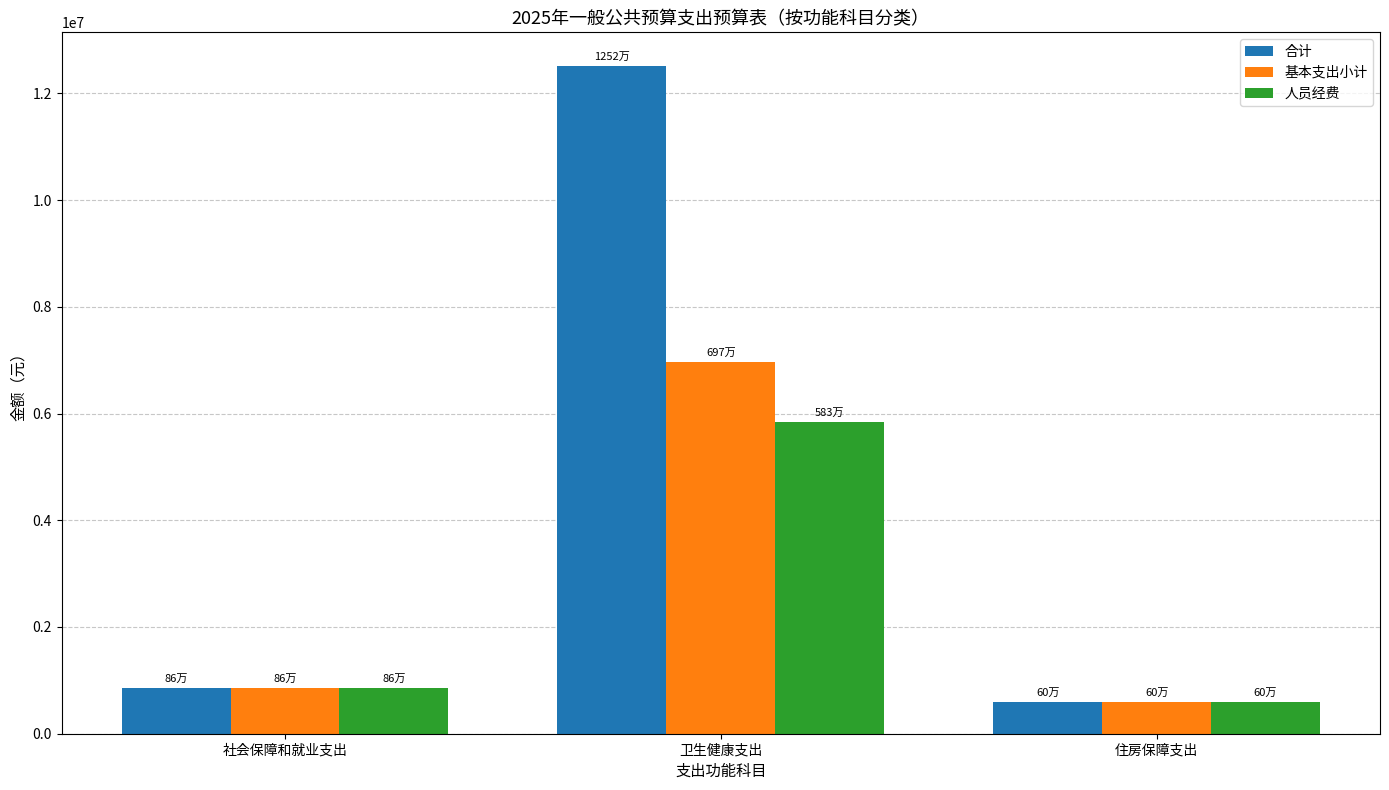

What is the lowest value of the 合计 series?

600276.0